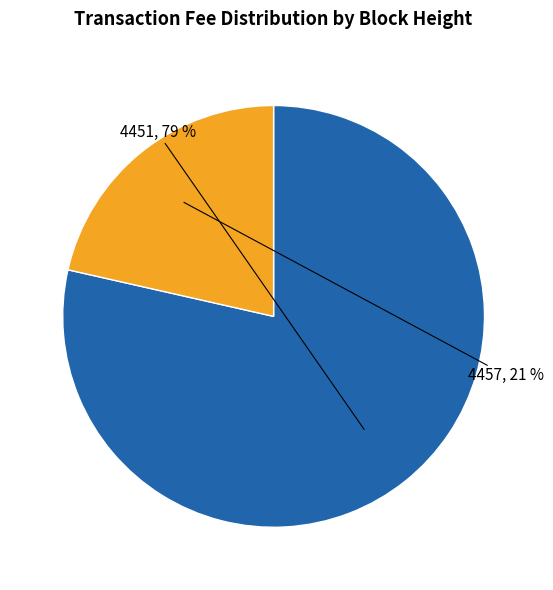

Is there any slice that represents more than half of the pie?

Yes